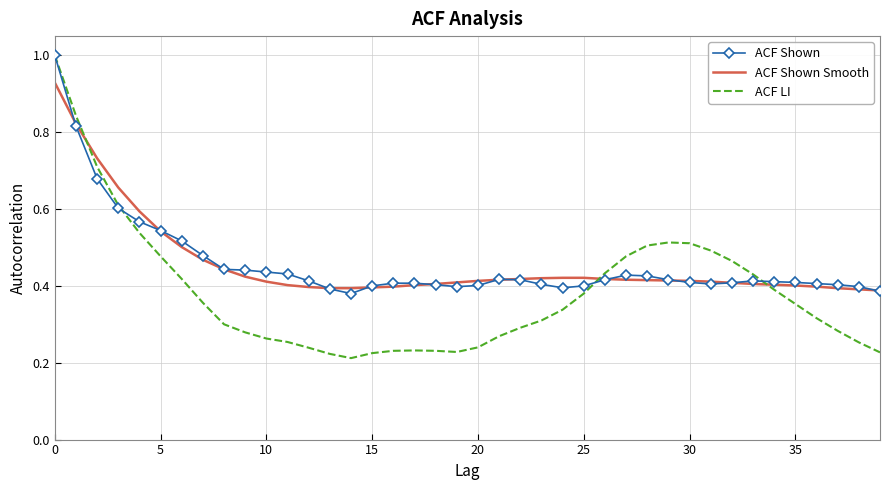

What is the greatest value displayed?

1.0